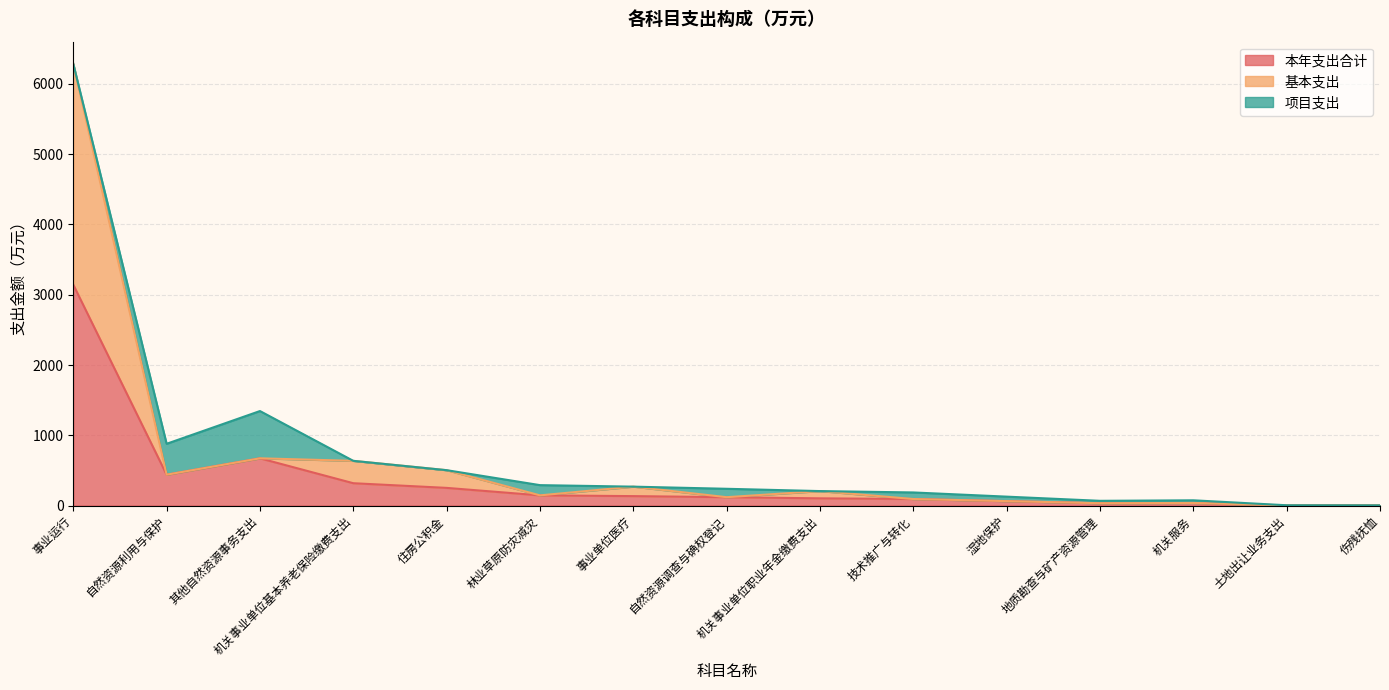

True or false: 本年支出合计 has a value of 943.8 at 其他自然资源事务支出.

False